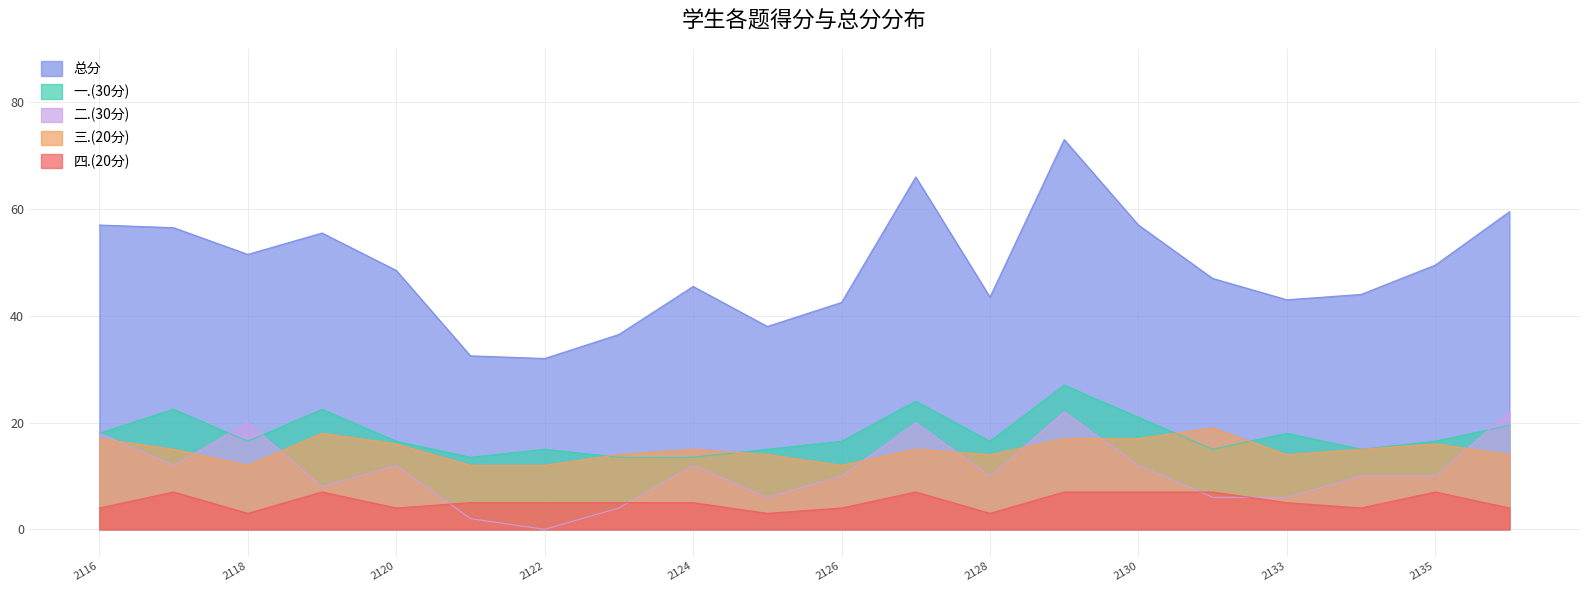

At which category is the sum across all series the highest?

2022162129